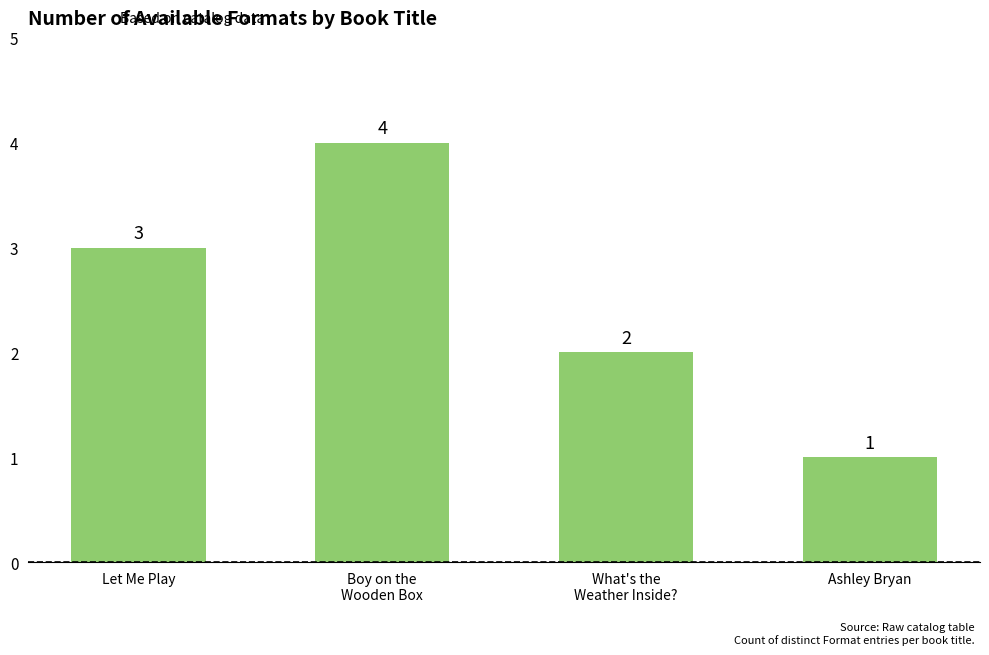

Does the chart contain stacked bars?

No